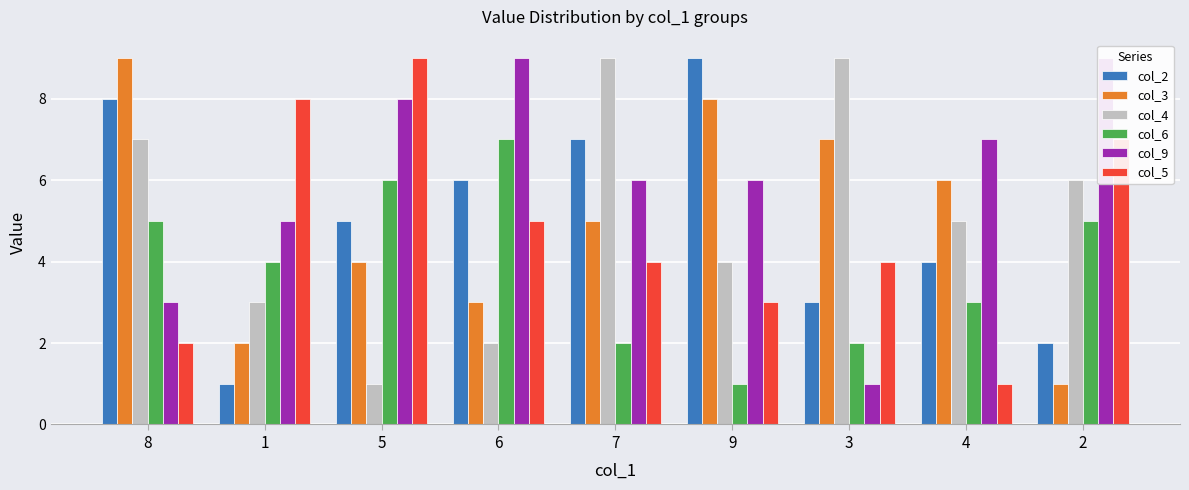

The col_5 series shows 2 at 4. True or false?

False